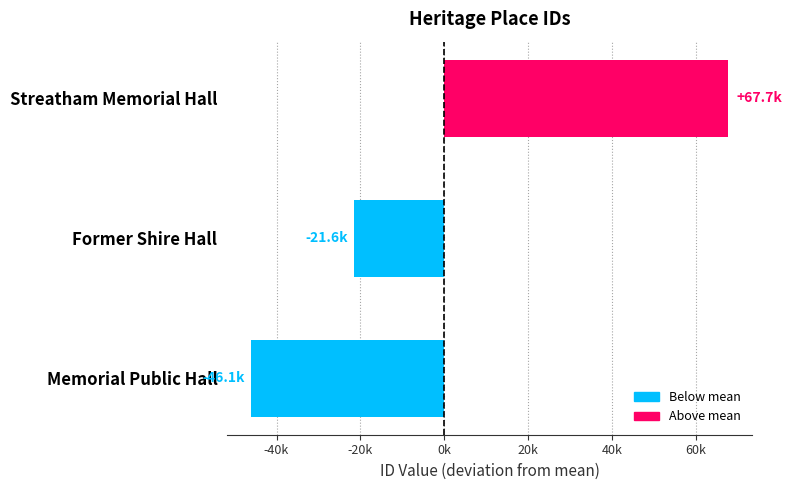

Rank the categories by value from lowest to highest.

Memorial Public Hall, Former Shire Hall, Streatham Memorial Hall